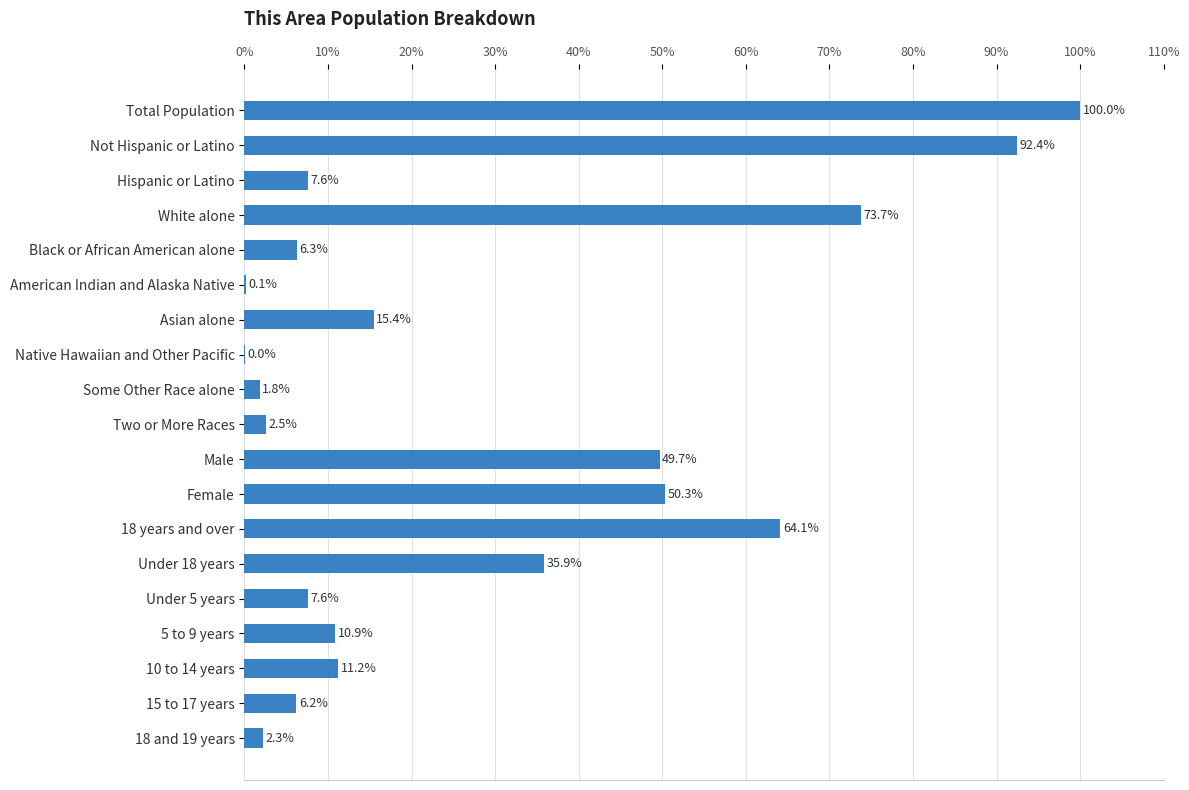

What is the maximum value shown in the chart?

100.0